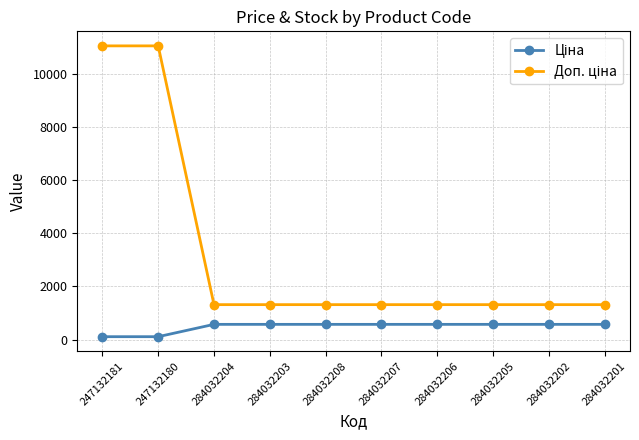

What is the total value across all series at 284032203?

1891.2